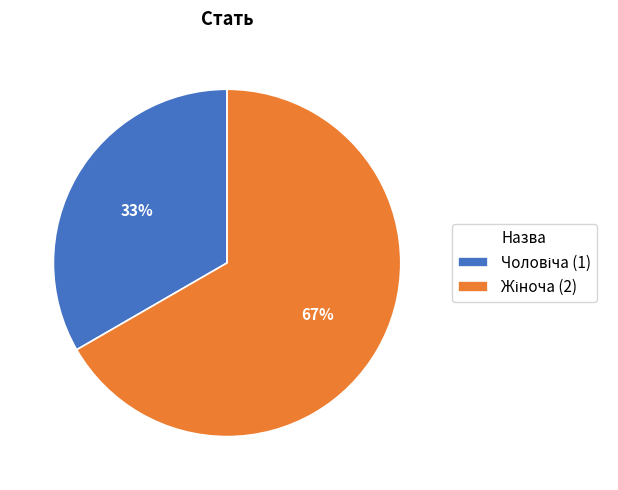

To the nearest percent, what is the average slice percentage?

50%